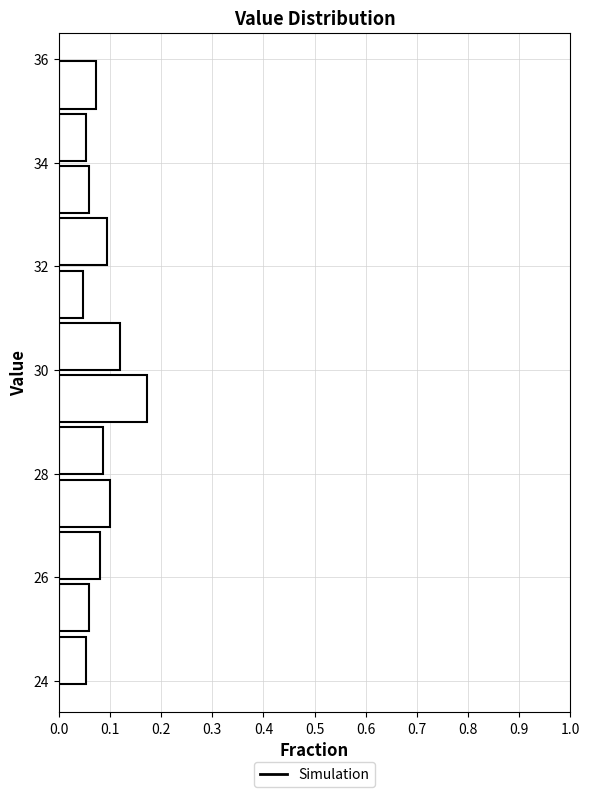

How long is the bar that spans 34 to 35 on the y-axis? Neither the bar edges nor the lengths are printed on the chart, so give them approximately, as read against the axes.

0.05